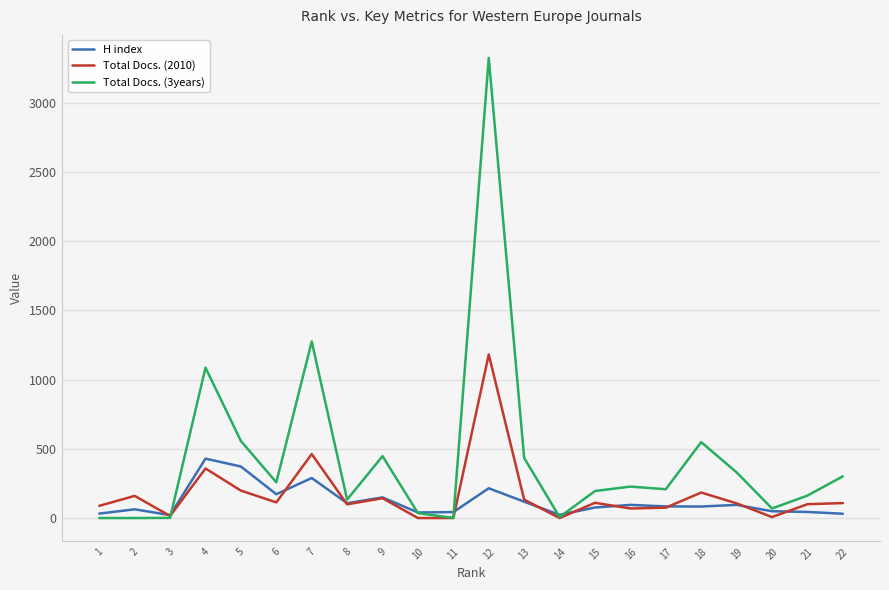

How many distinct data groups are displayed?

3